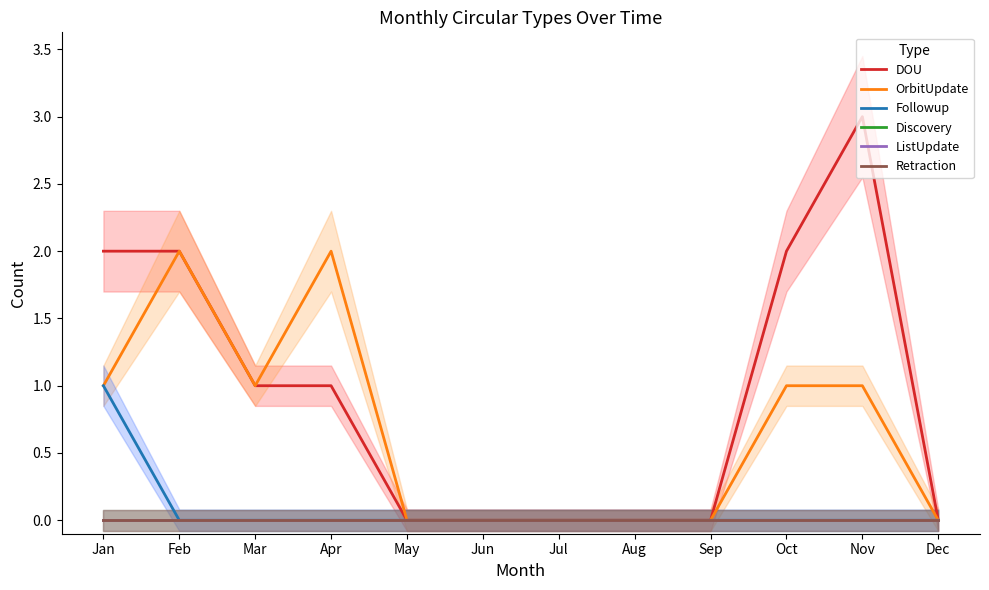

True or false: Discovery and DOU intersect in this chart.

False